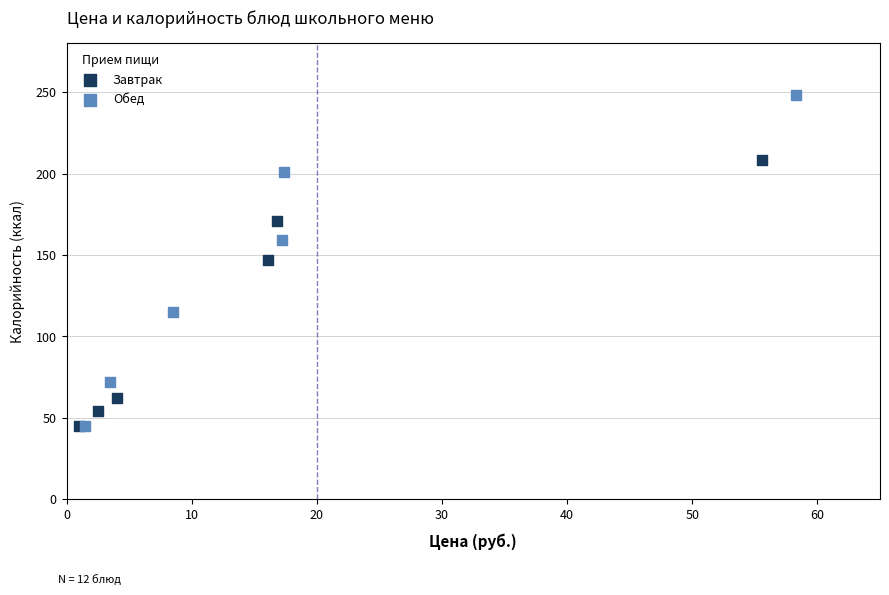

Which series reaches the maximum Y coordinate?

Обед